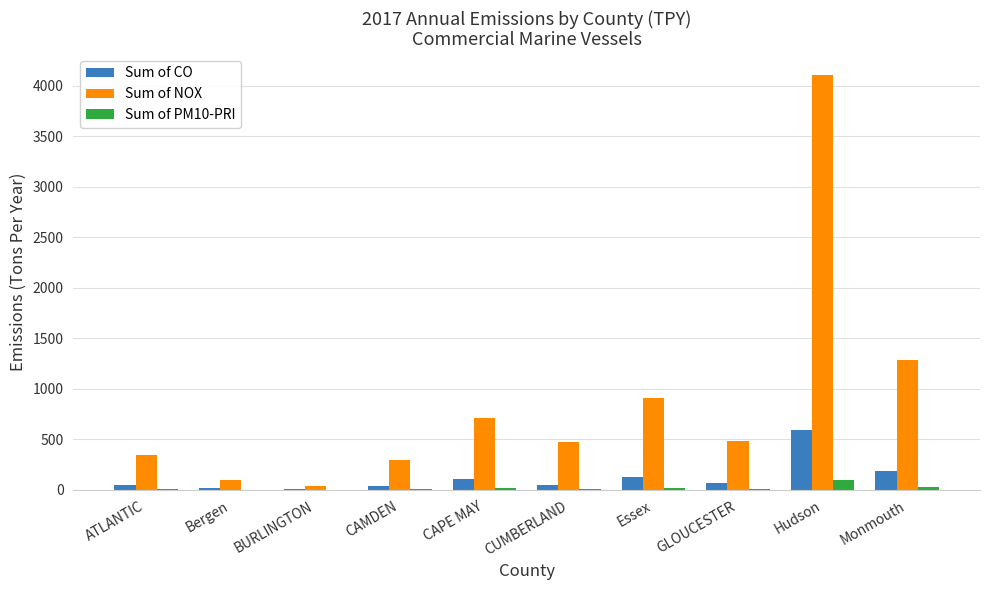

Are the bars grouped side by side (vs. stacked)?

Yes